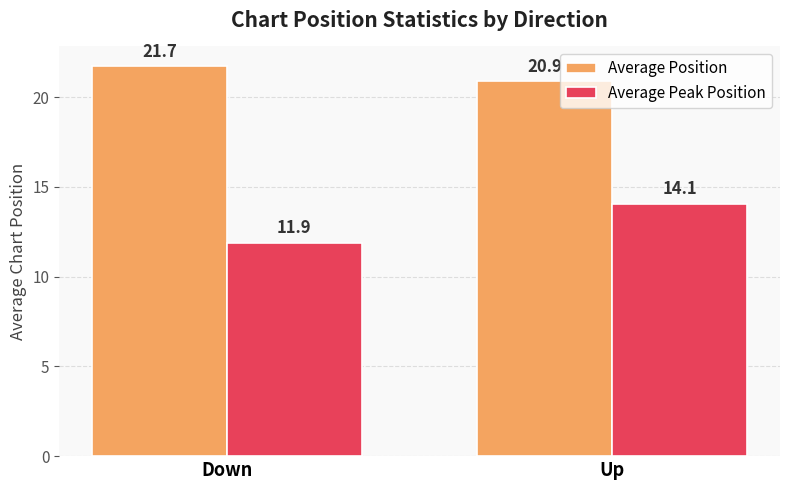

List the labels in order of Average Position value, smallest first.

Up, Down